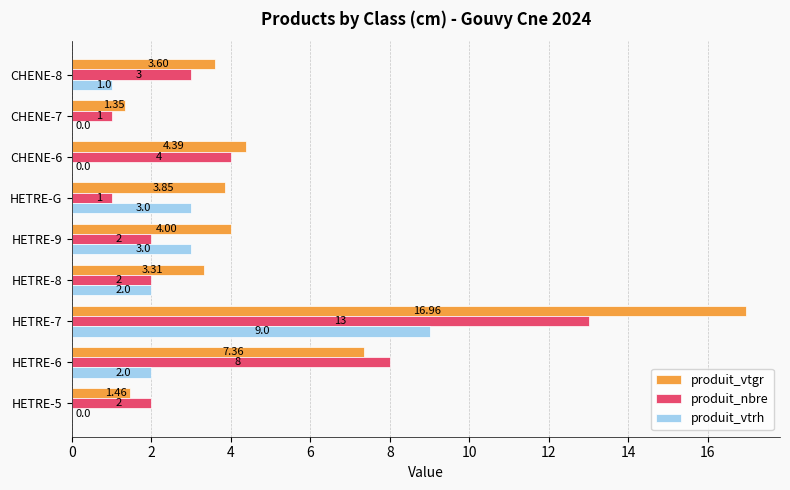

At which category is the sum across all series the highest?

HETRE-7